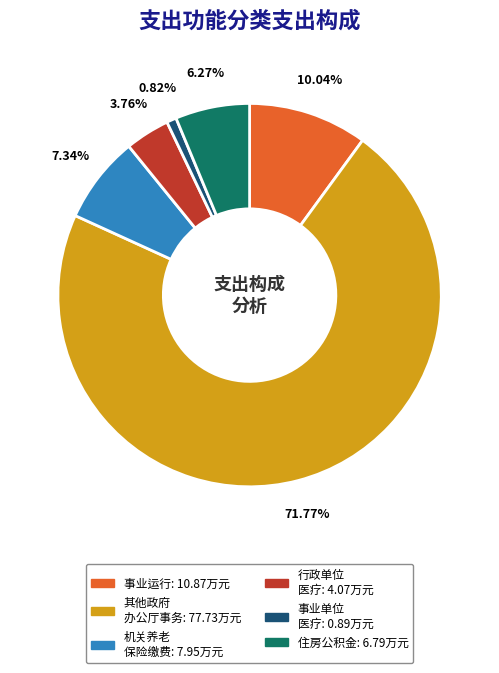

How many segments does this pie chart have?

6